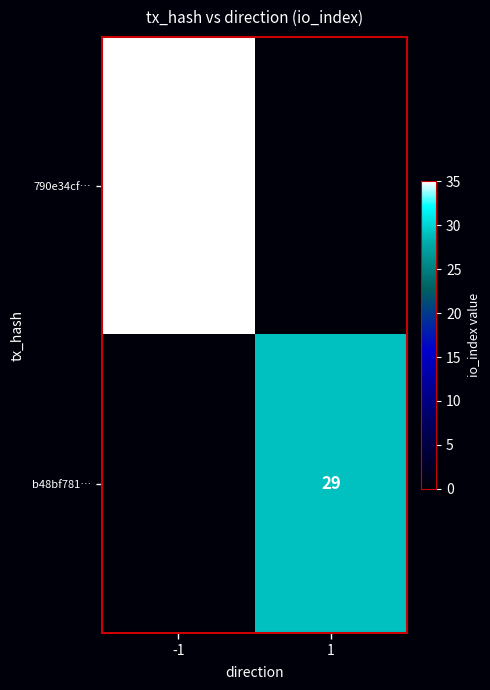

Which has a higher value, 1 or -1?

-1